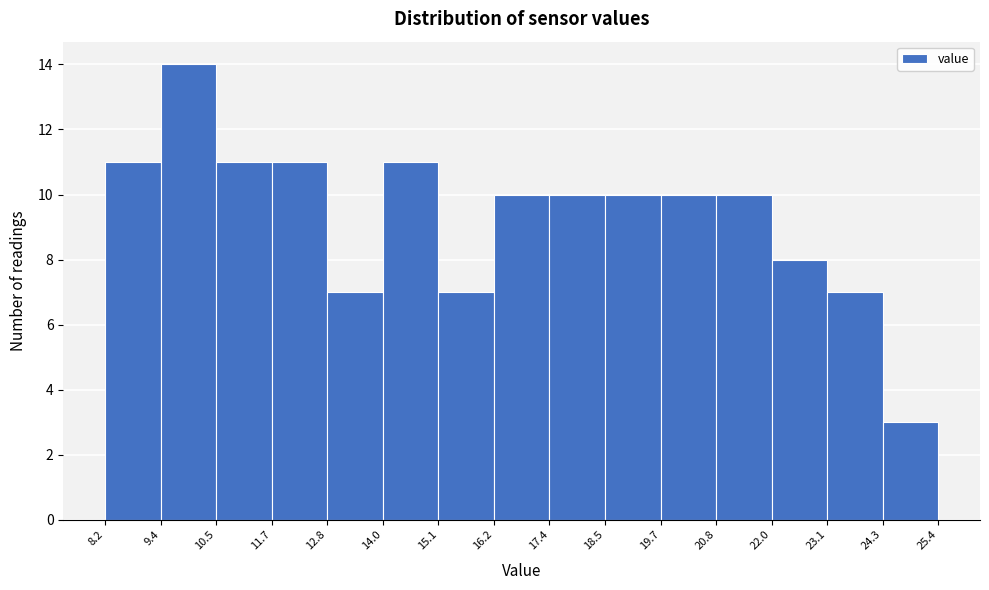

Reading left to right, list every bar in this chart as the range it spans on the x-axis followed by its height. The values are not printed on the chart, so give them approximately, as read against the axis.

8.2 to 9.4: 11
9.4 to 10.5: 14
10.5 to 11.7: 11
11.7 to 12.8: 11
12.8 to 14.0: 7
14.0 to 15.1: 11
15.1 to 16.2: 7
16.2 to 17.4: 10
17.4 to 18.5: 10
18.5 to 19.7: 10
19.7 to 20.8: 10
20.8 to 22.0: 10
22.0 to 23.1: 8
23.1 to 24.3: 7
24.3 to 25.4: 3